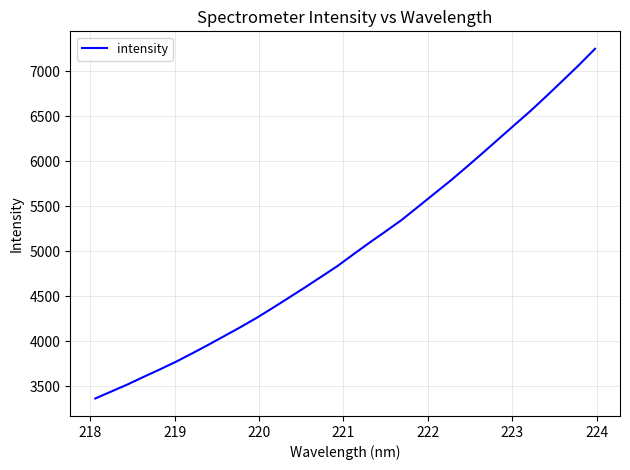

What is the smallest value displayed?

3361.1